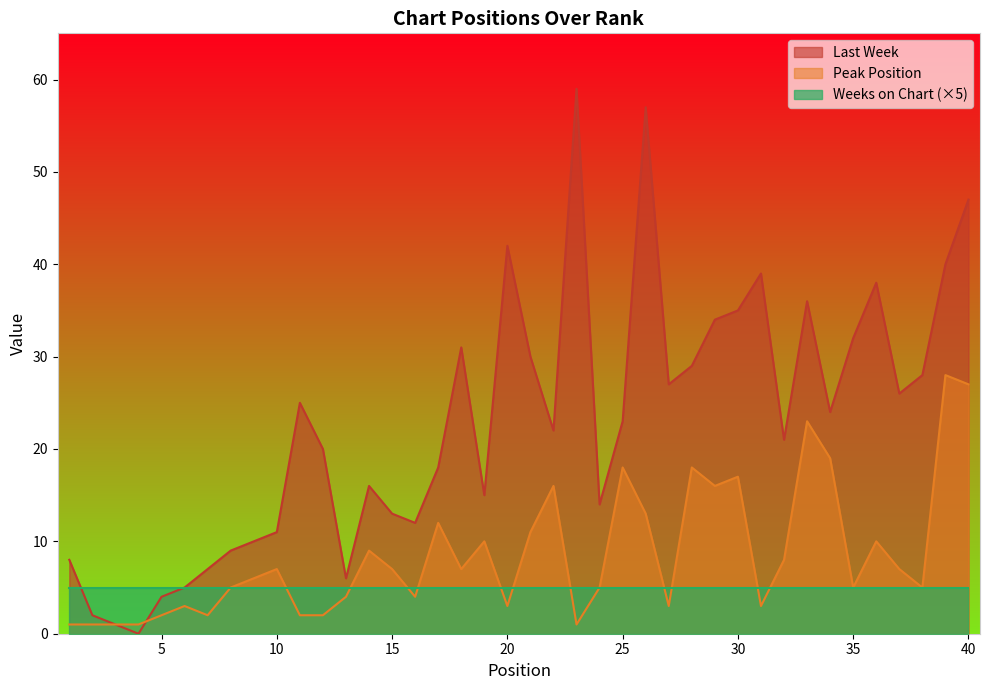

True or false: Peak Position has more than 2 points higher than both neighbors.

True